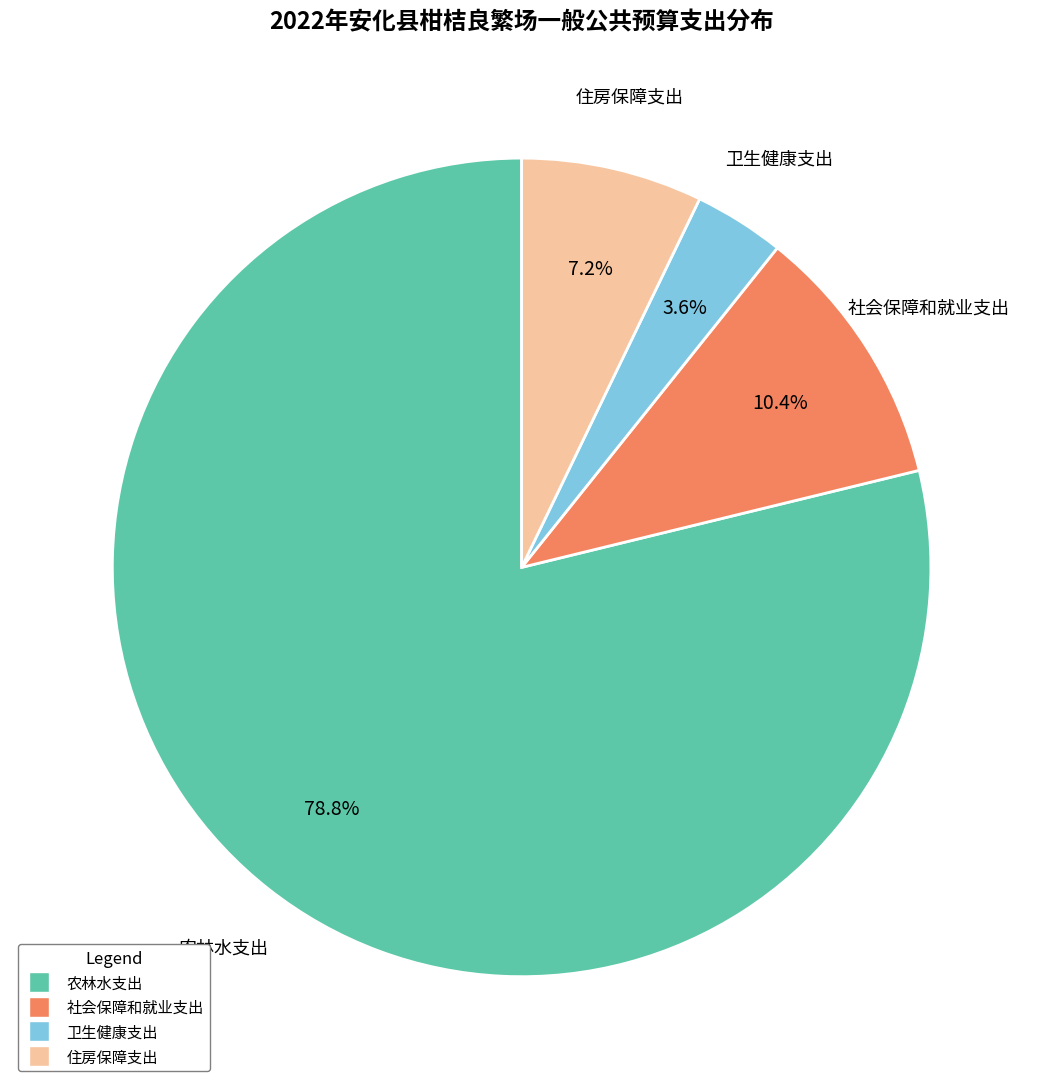

True or false: 卫生健康支出 accounts for 4% of the total.

True